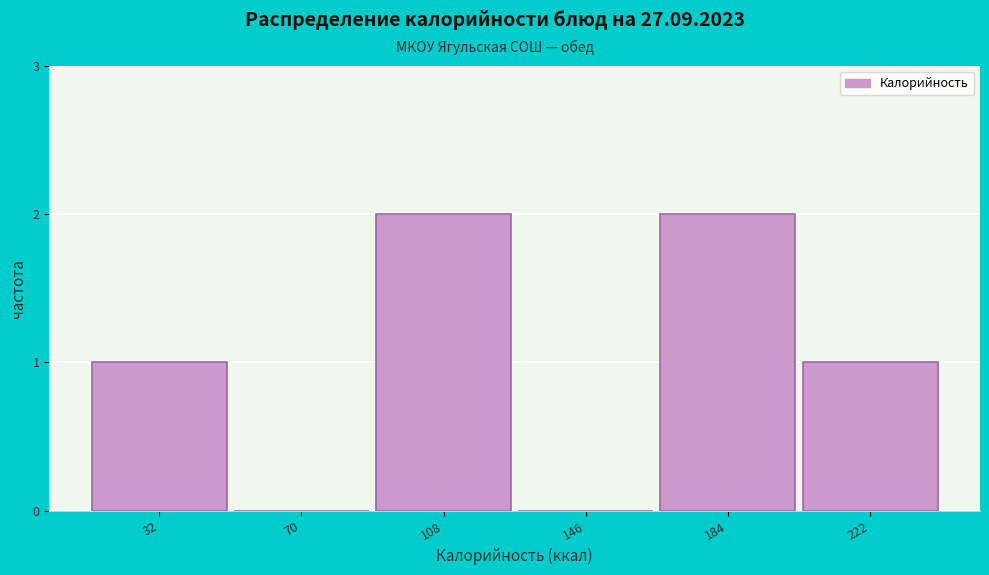

Reading left to right, extract all data points from this chart.

32=1	70=0	108=2	146=0	184=2	222=1